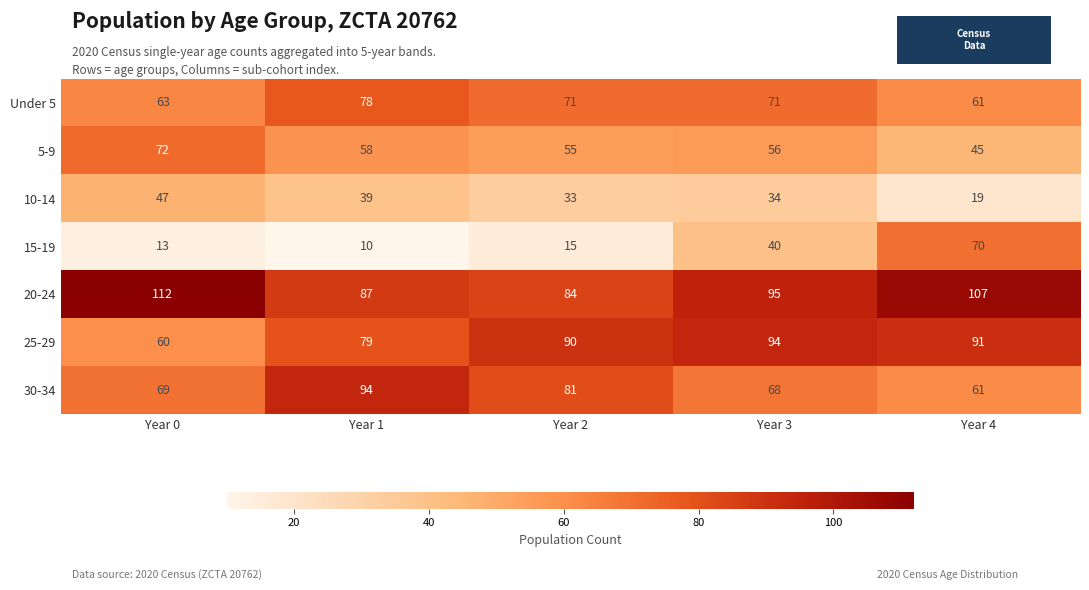

At which category does the chart reach its minimum across all series?

Year 1